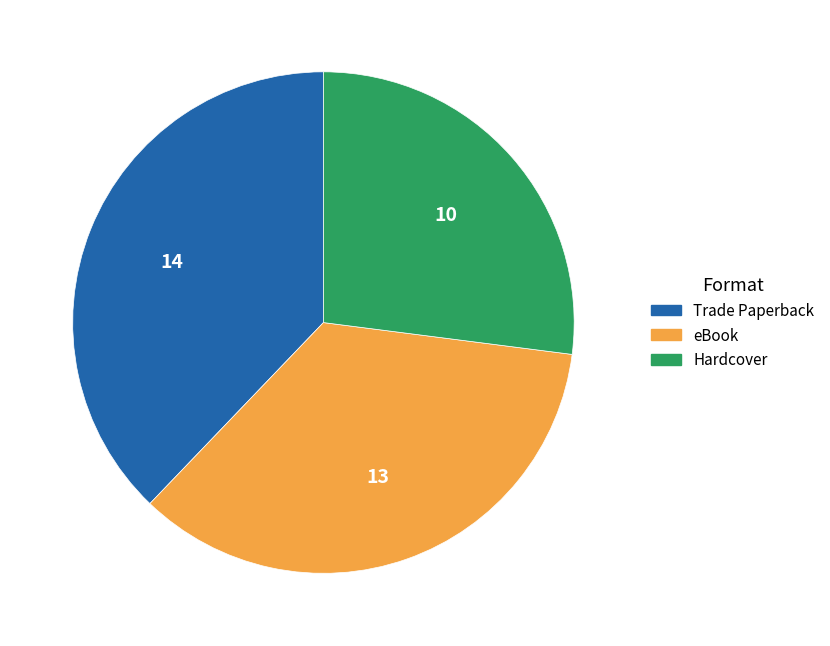

How many slices are in this pie chart?

3